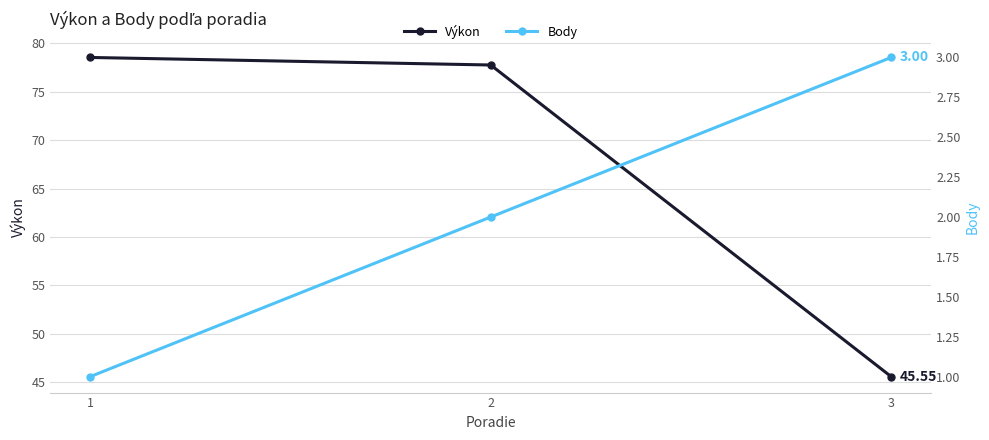

Is it true that Body equals 0.9 at 2?

False